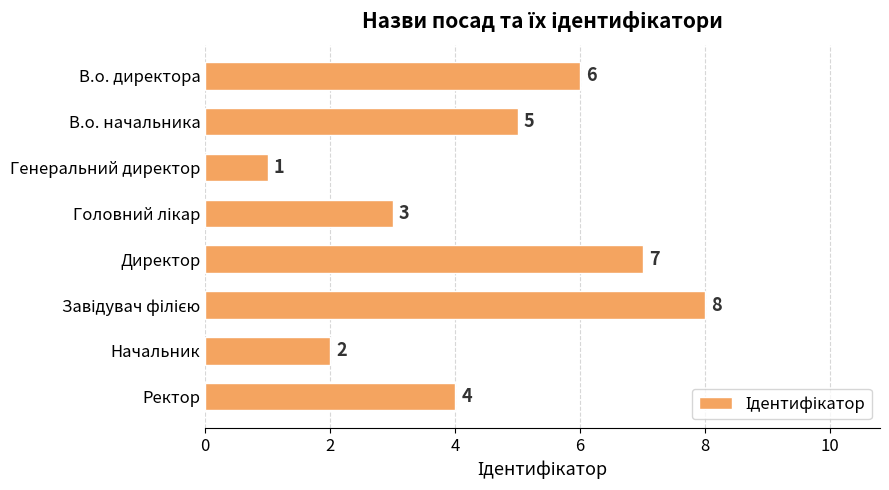

Reading top to bottom, list all the values displayed in this chart.

6	5	1	3	7	8	2	4